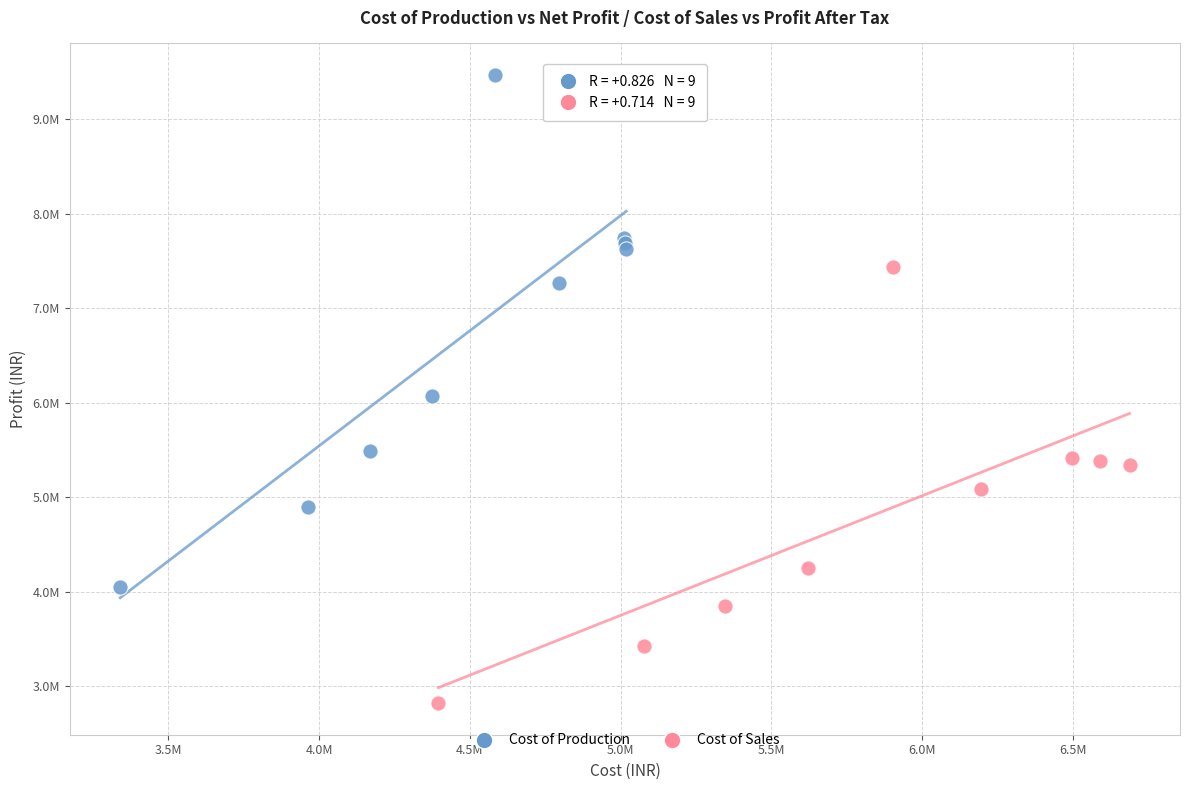

Which series reaches the minimum Y coordinate?

Cost of Sales